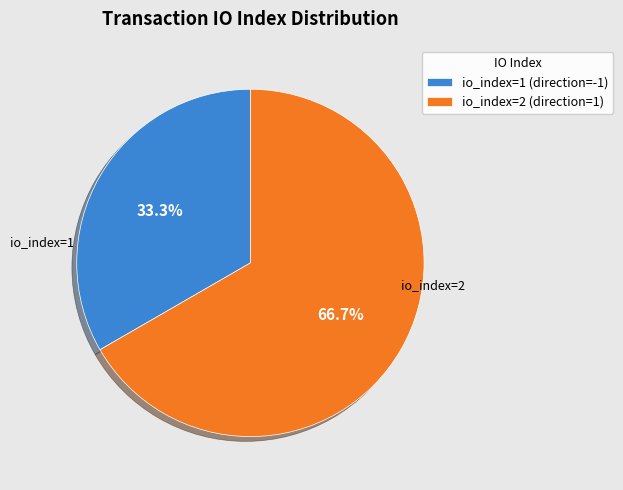

How many segments does this pie chart have?

2